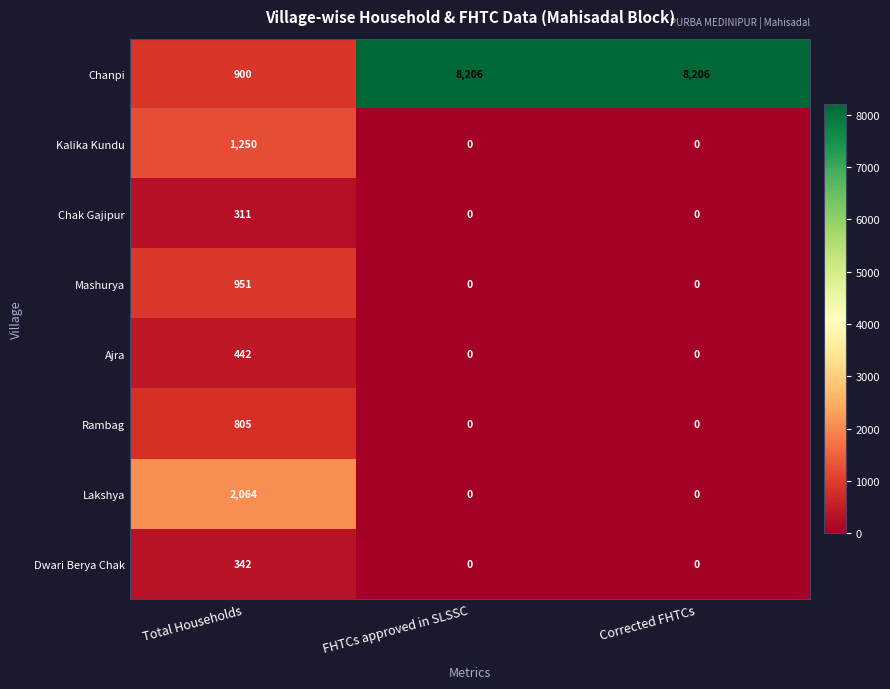

Count the number of categories in the chart.

3